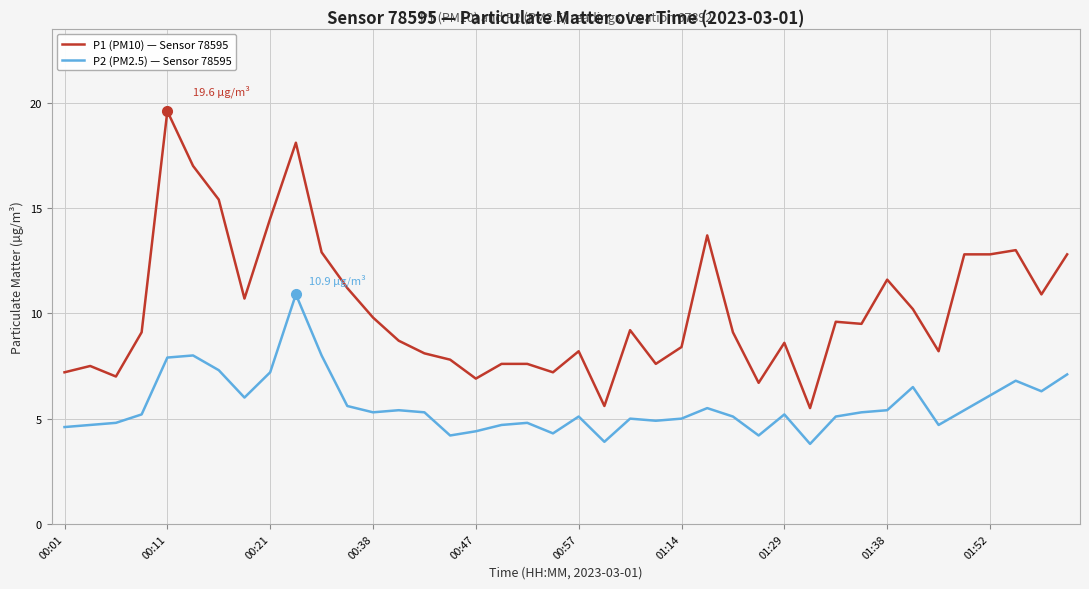

What is the difference between the maximum and minimum values in the P2 (PM2.5) — Sensor 78595 series?

7.1